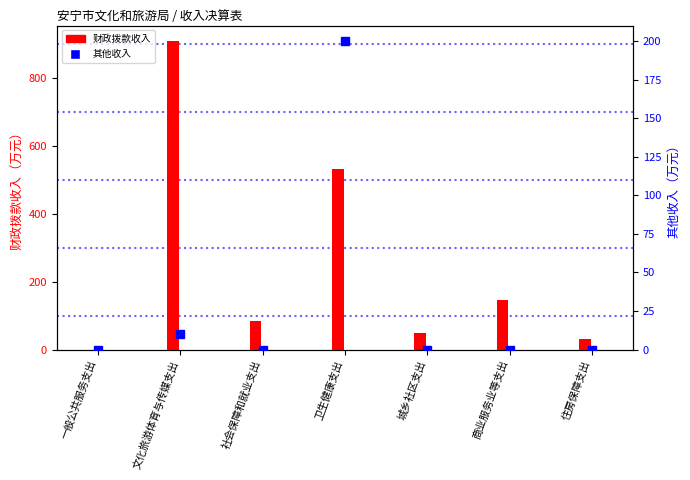

What position from the left is 商业服务业等支出?

6